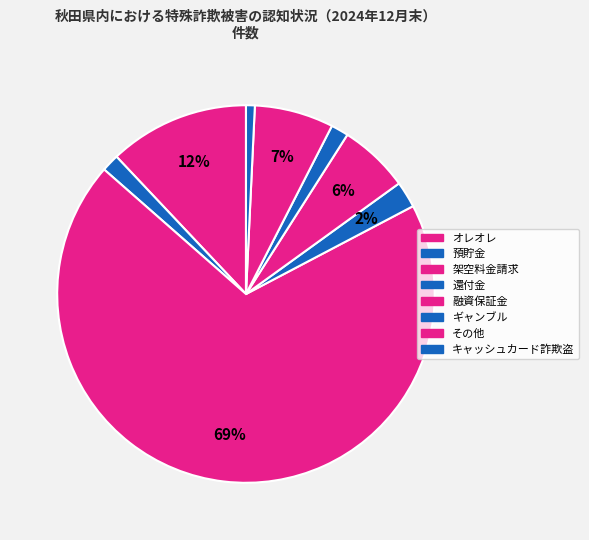

How many segments does this pie chart have?

8